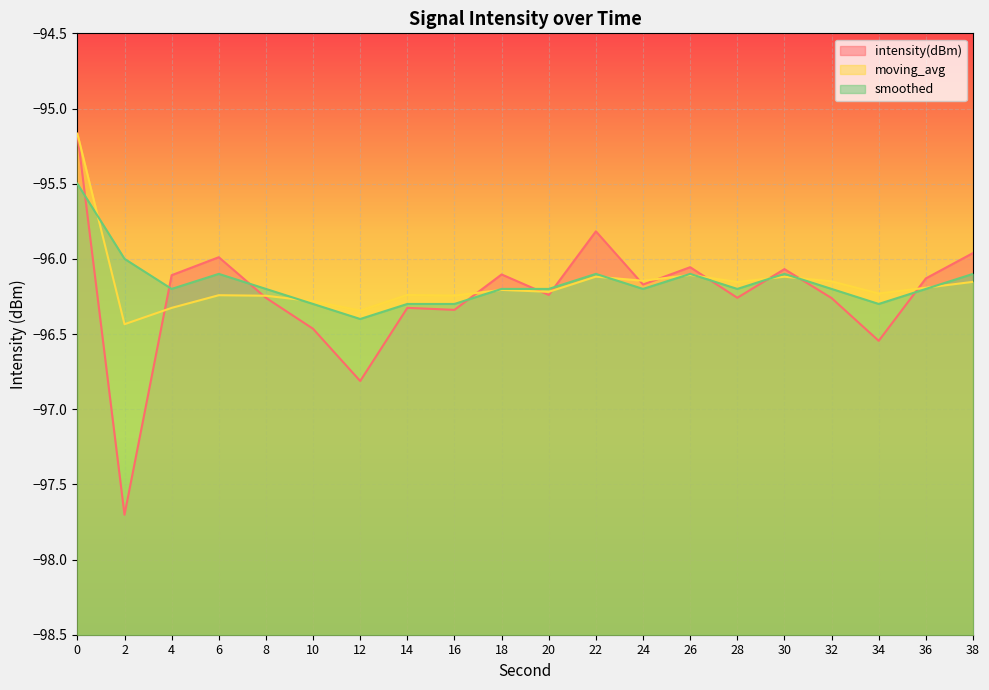

Is it true that intensity(dBm) equals -158.2 at 6?

False